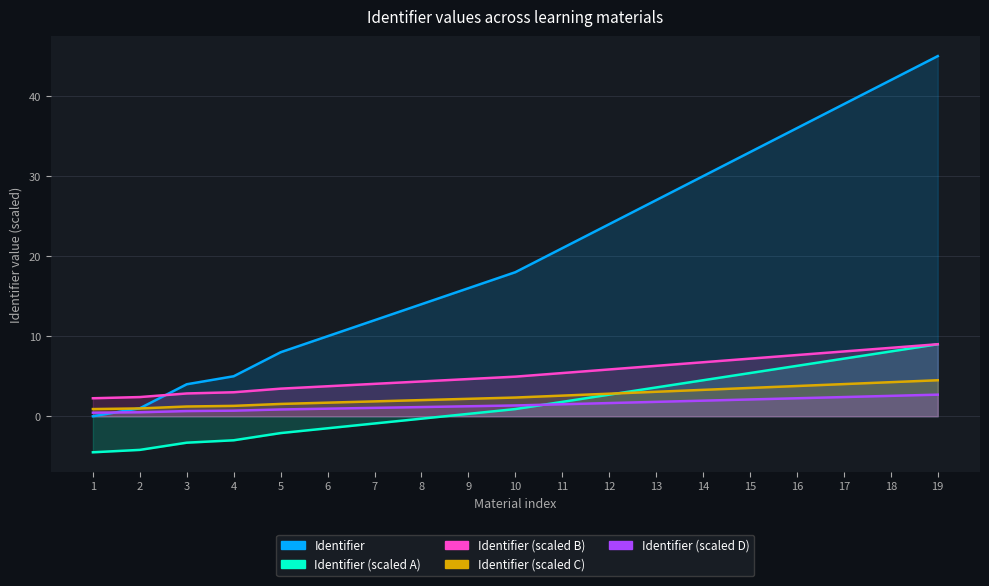

How many positive values does the Identifier series have?

18